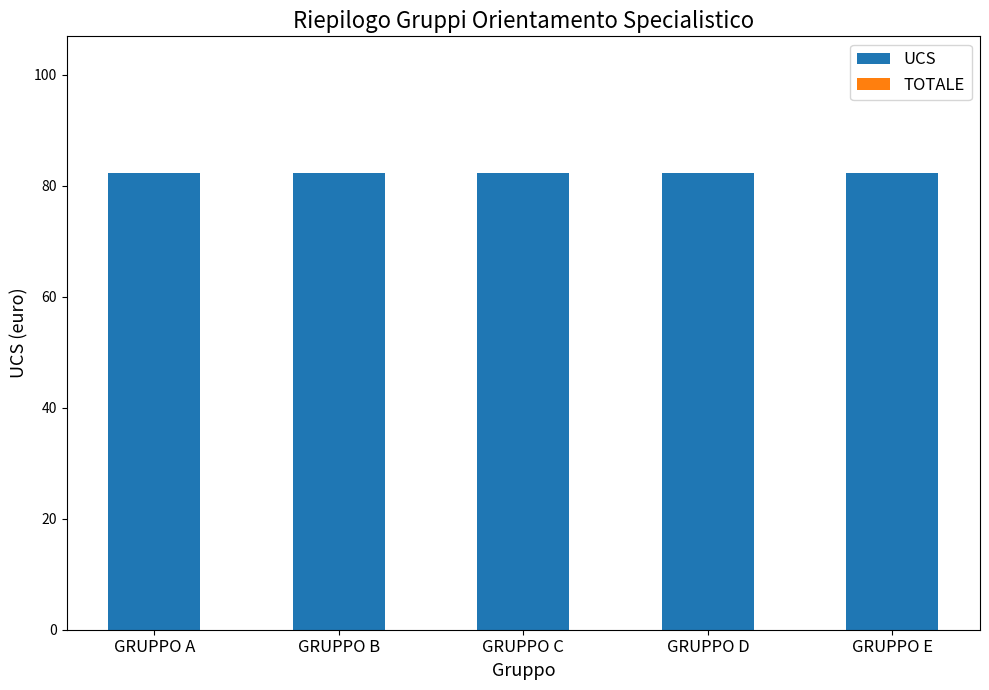

How many bars are there in total?

10